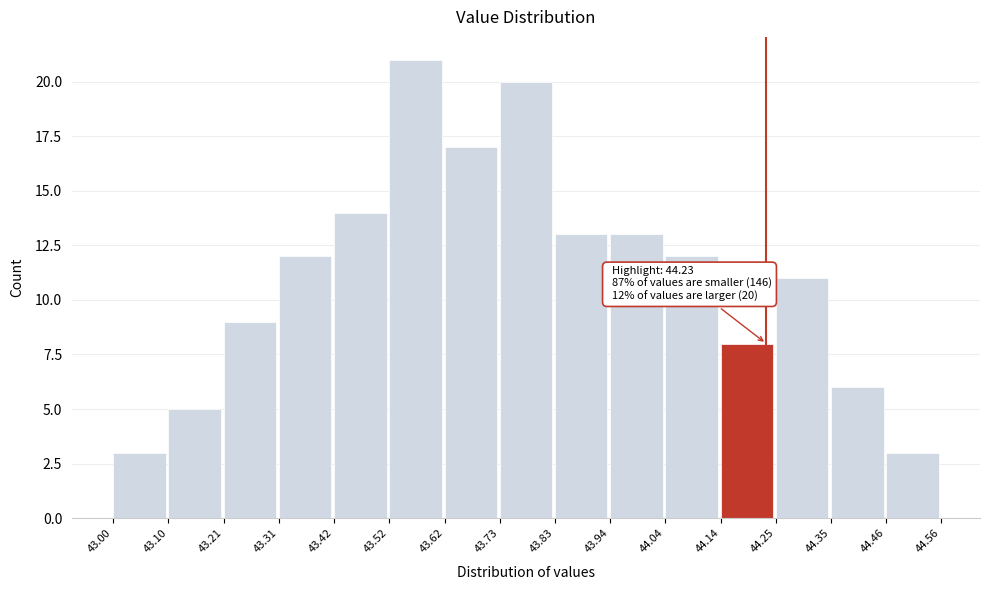

Over which range of the x-axis is the bar tallest?

43.52 to 43.62